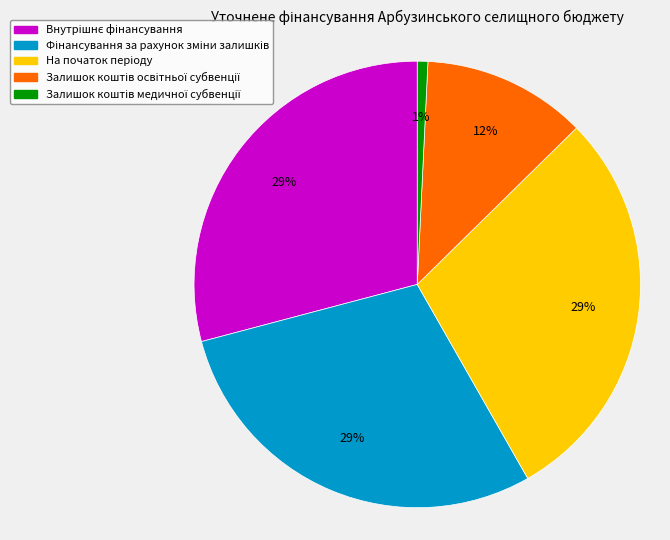

Is there any slice that represents more than half of the pie?

No